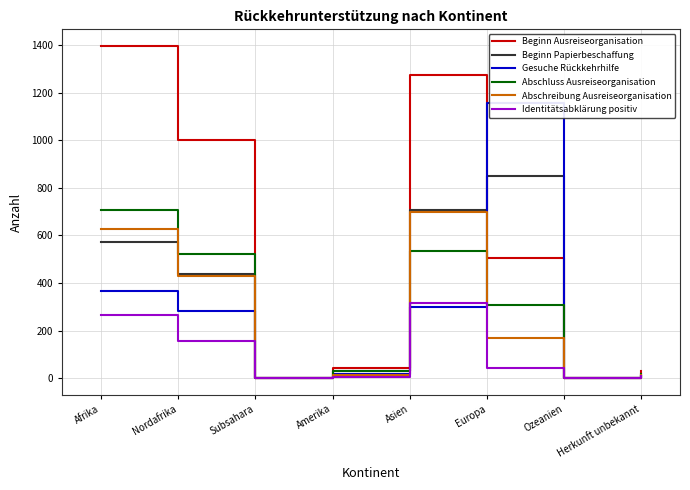

Which category has the highest value in the Abschreibung Ausreiseorganisation series?

Asien